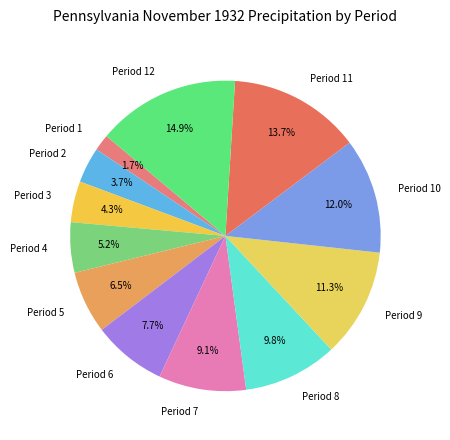

To the nearest percent, what is the difference between the largest and smallest slice percentages?

13%